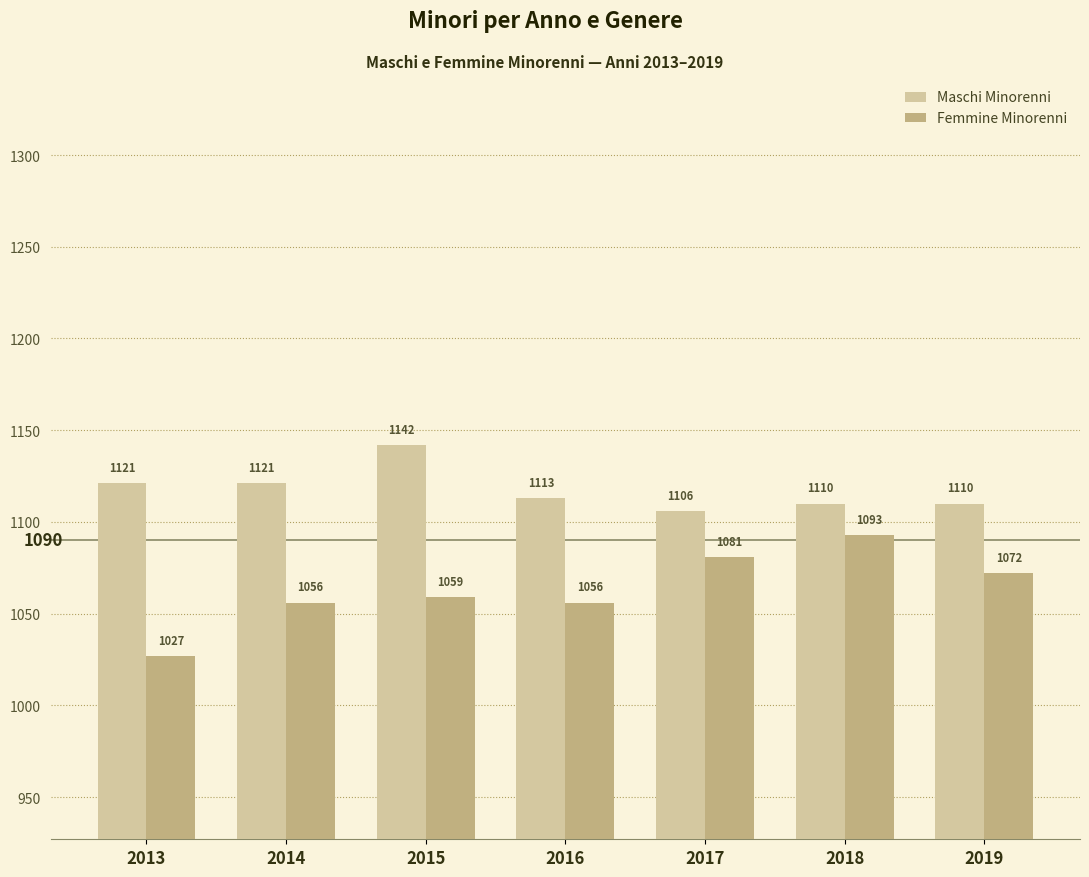

What is the spread (max minus min) of values at 2019?

38